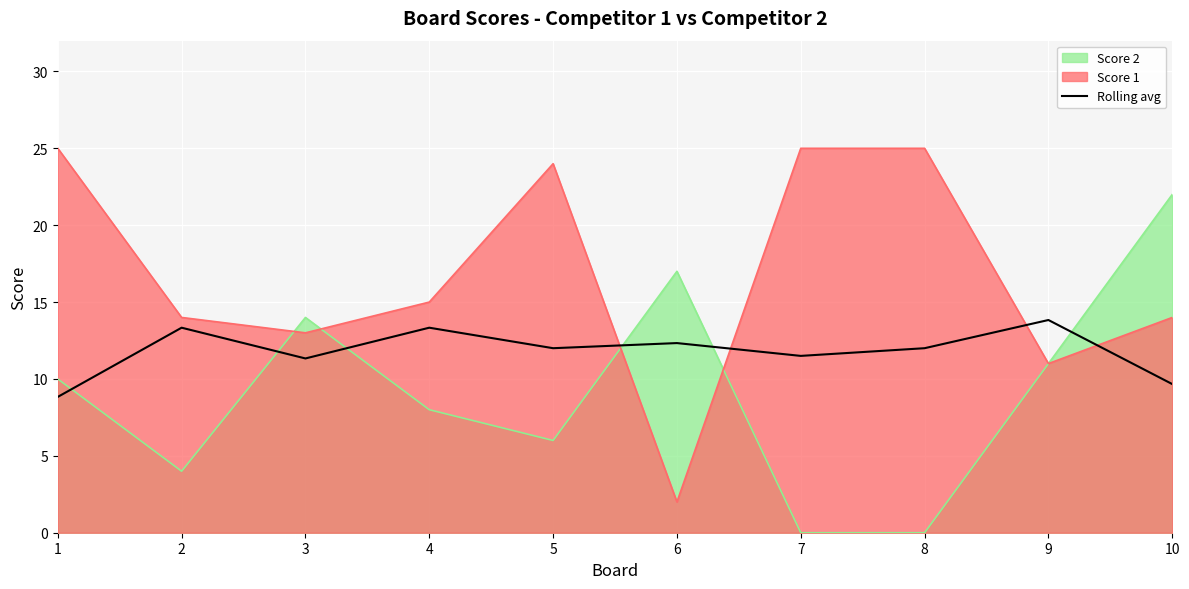

Count the number of values greater than 11.

8